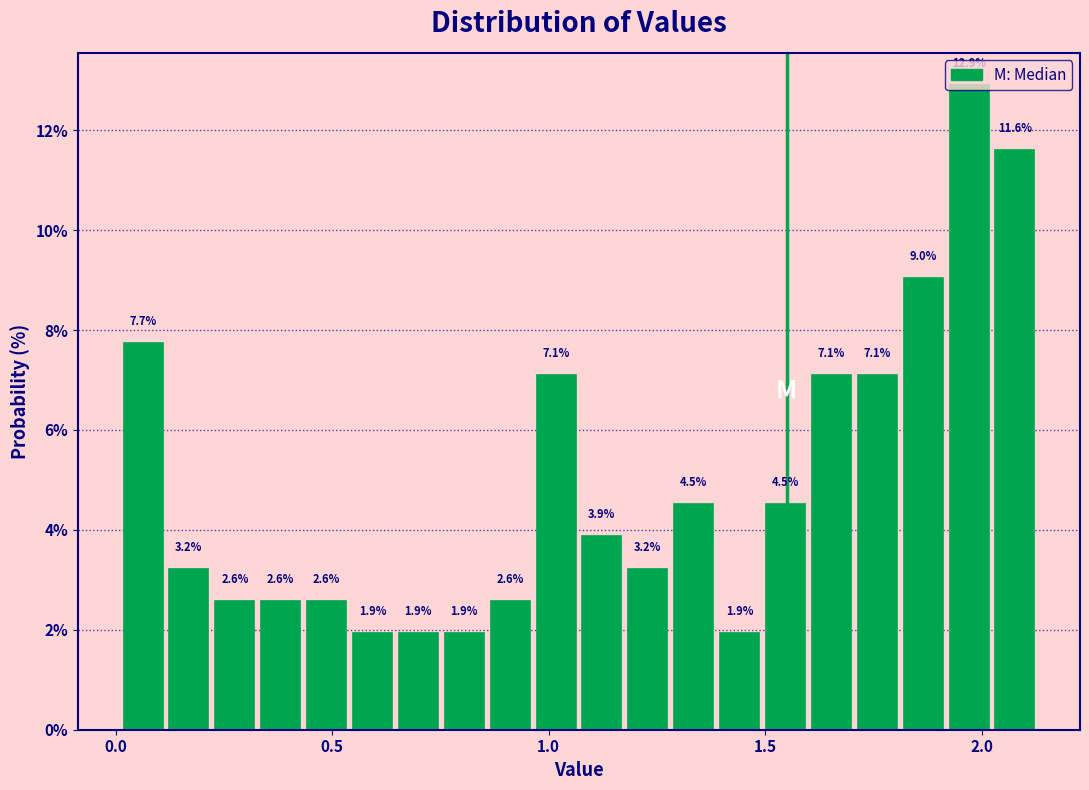

Read against the x-axis, roughly where is the centre of the tallest bar?

1.95